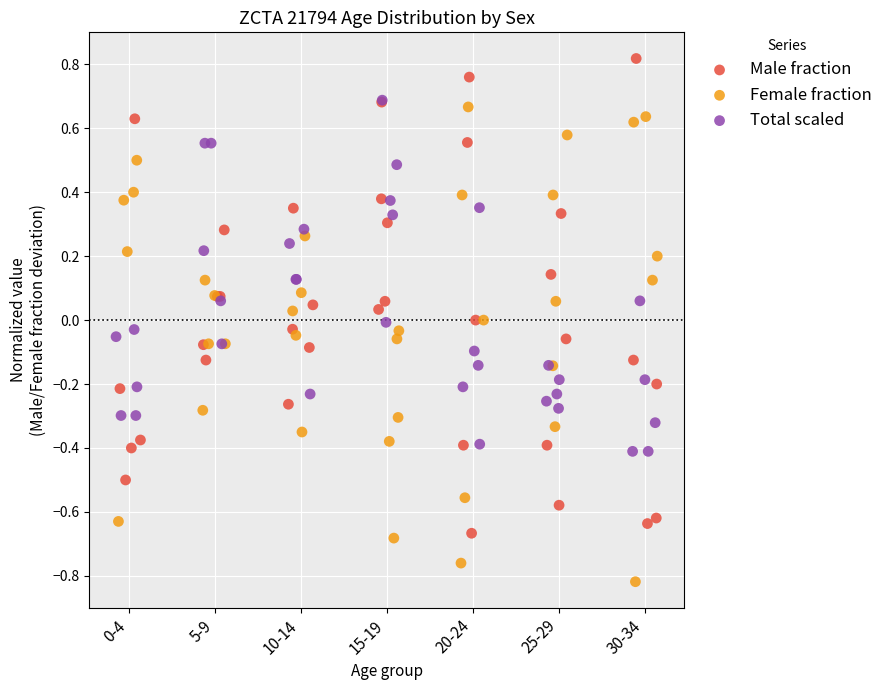

Which series contains the highest Y value?

Male fraction